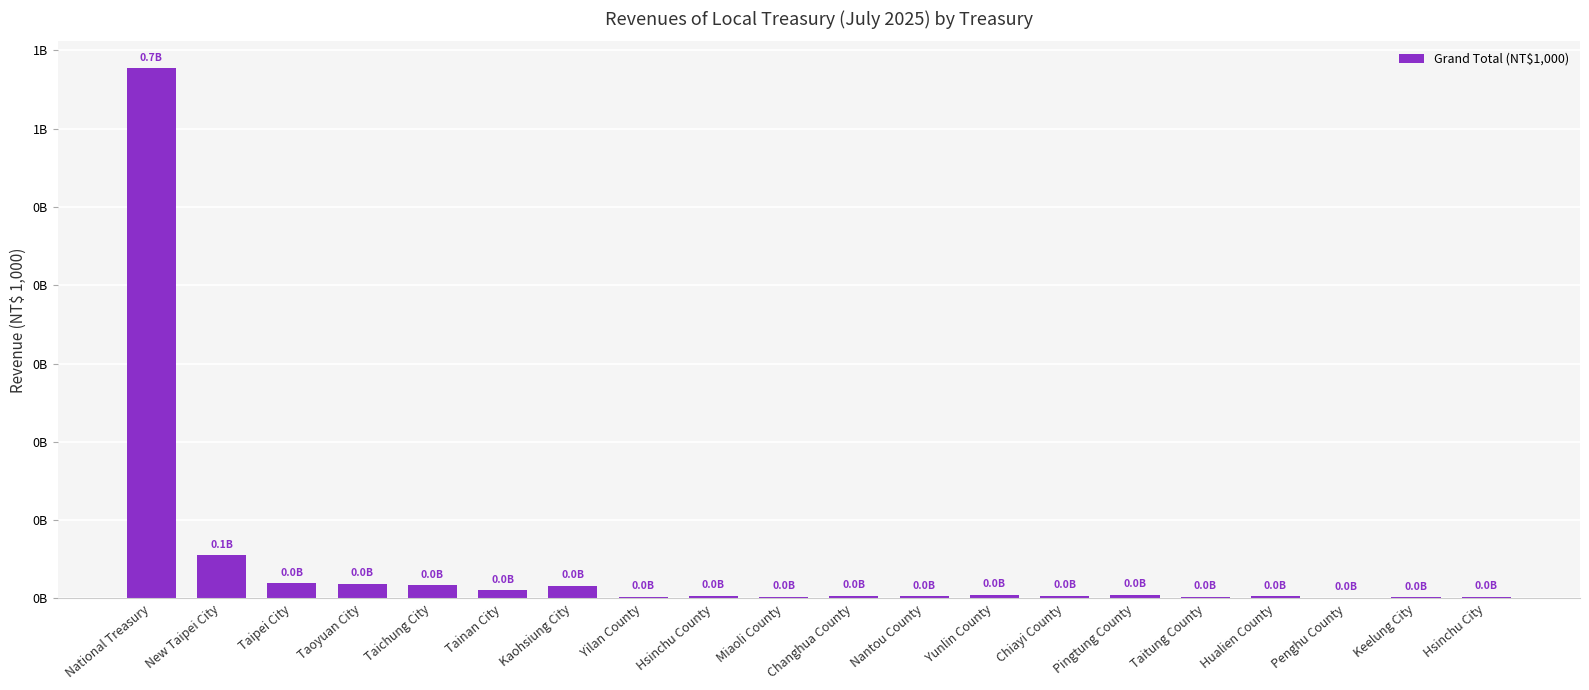

At which category does the chart reach its minimum across all series?

Penghu County